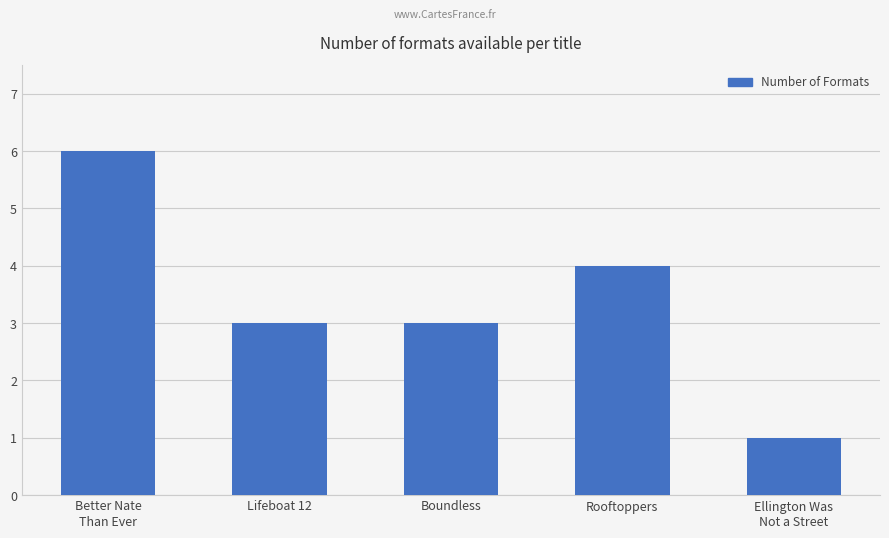

What value does the data have at Lifeboat 12?

3